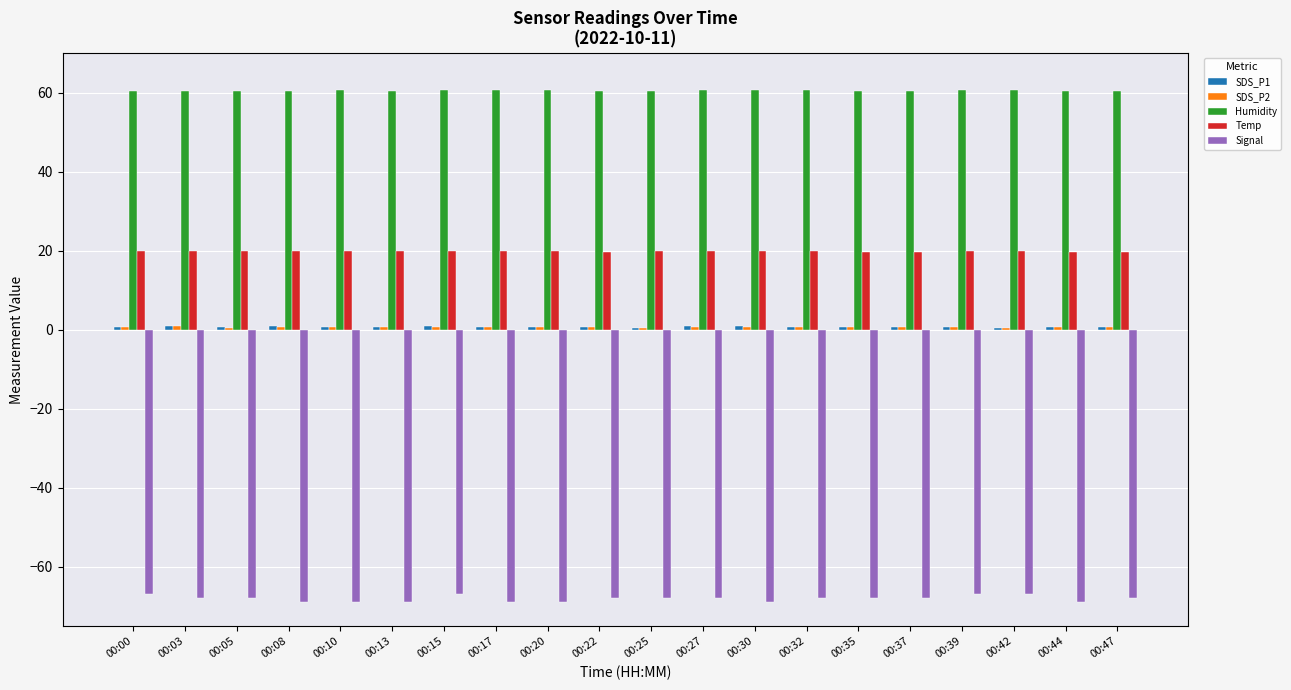

What is the spread (max minus min) of values at 00:44?

129.5